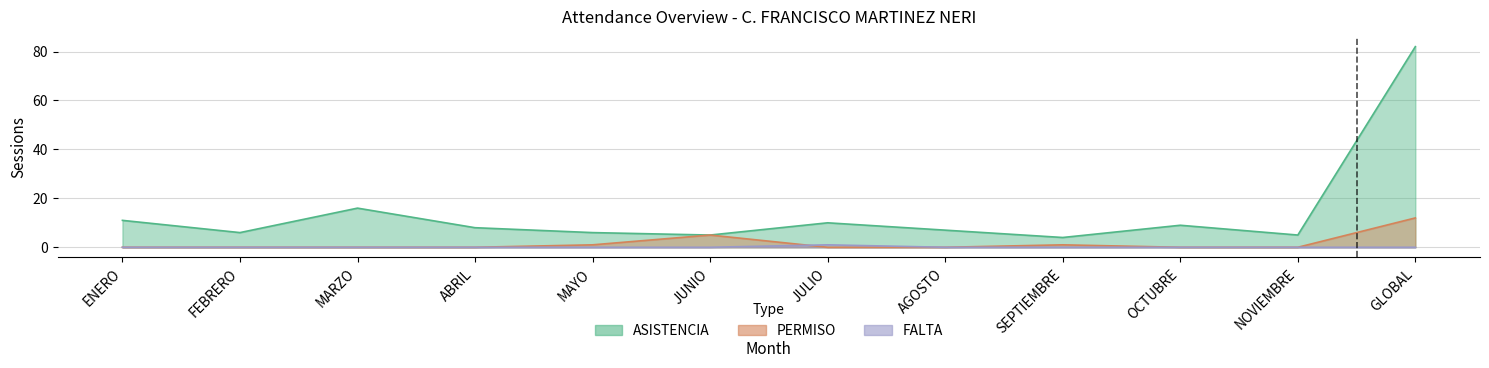

What is the label of the 1st point from the right?

GLOBAL